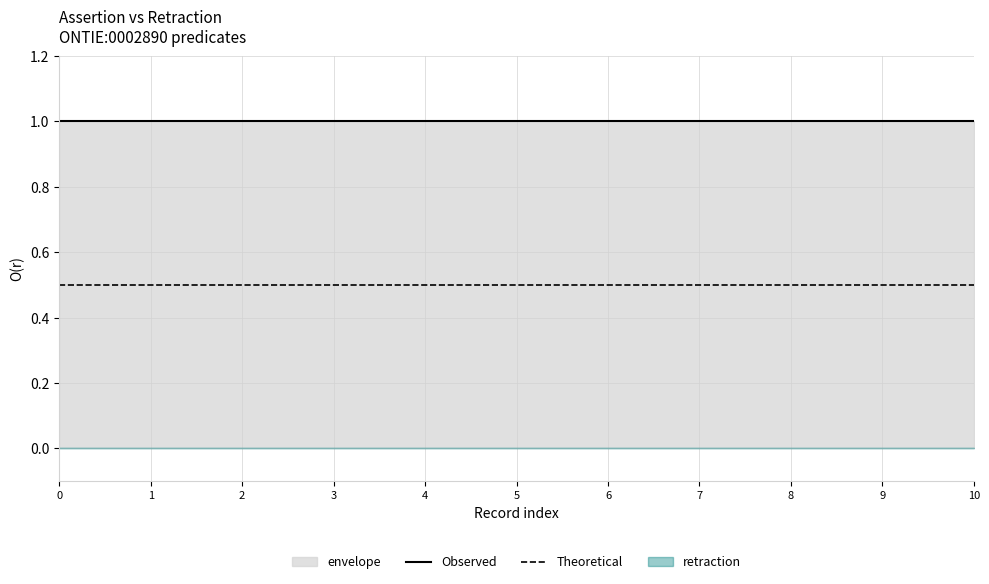

What is the maximum value for Observed?

1.0